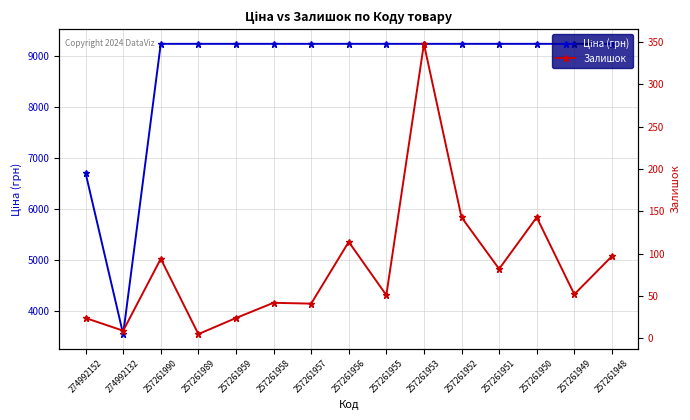

Between 257261959 and 257261951, which is larger?

257261959